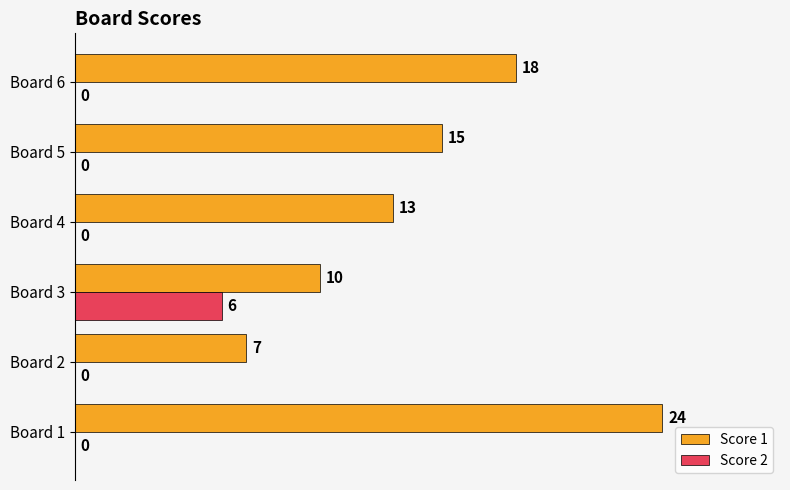

What is the sum of all Score 2 values?

6